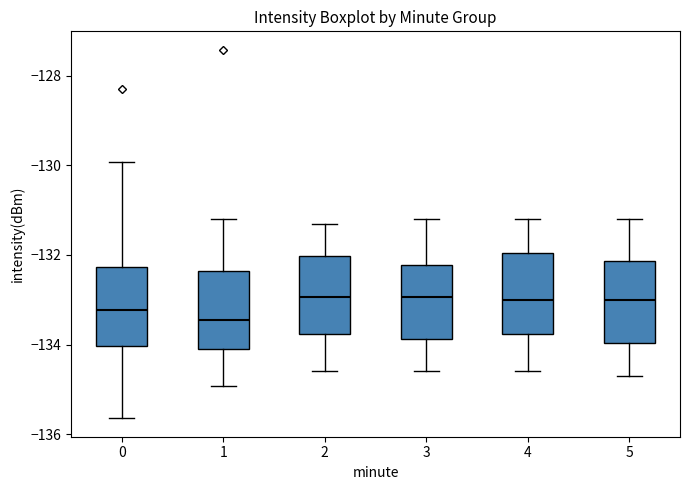

Reading left to right, transcribe this box plot: for each box, give where its median line is, the range the box spans, and where its two whiskers end, as read against the y-axis. The values are not printed on the chart, so give them approximately, as read against the axis.

0: median -133.2, box -134.0 to -132.2, whiskers -135.6 to -130.0
1: median -133.4, box -134.0 to -132.4, whiskers -135.0 to -131.2
2: median -133.0, box -133.8 to -132.0, whiskers -134.6 to -131.2
3: median -133.0, box -133.8 to -132.2, whiskers -134.6 to -131.2
4: median -133.0, box -133.8 to -132.0, whiskers -134.6 to -131.2
5: median -133.0, box -134.0 to -132.2, whiskers -134.6 to -131.2